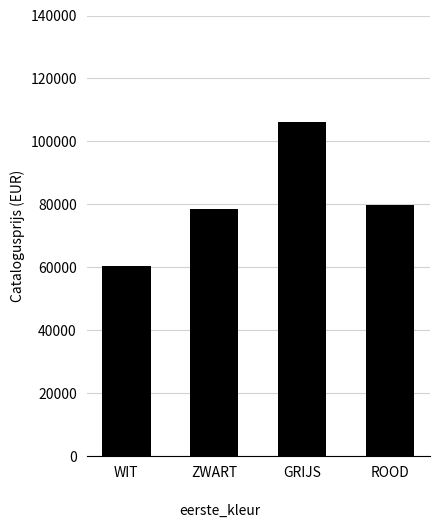

Rank the categories by value from lowest to highest.

WIT, ZWART, ROOD, GRIJS